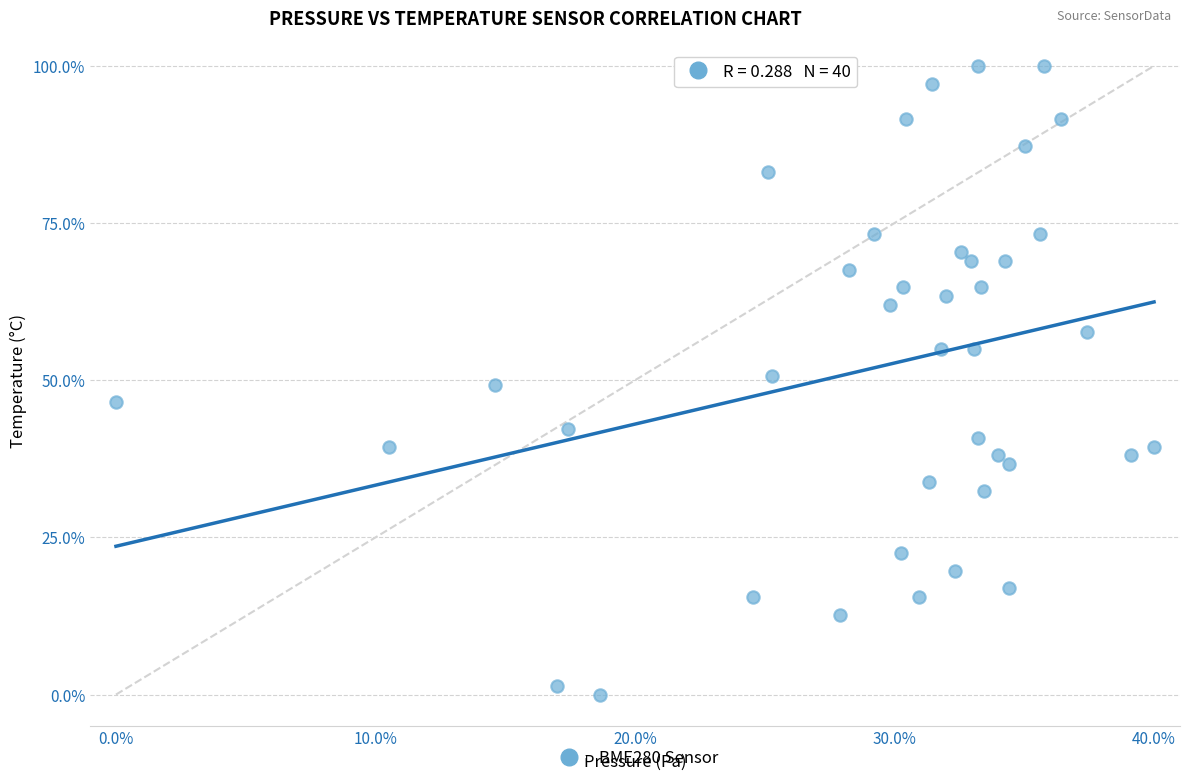

What is the range of X values (max minus min)?

40.0